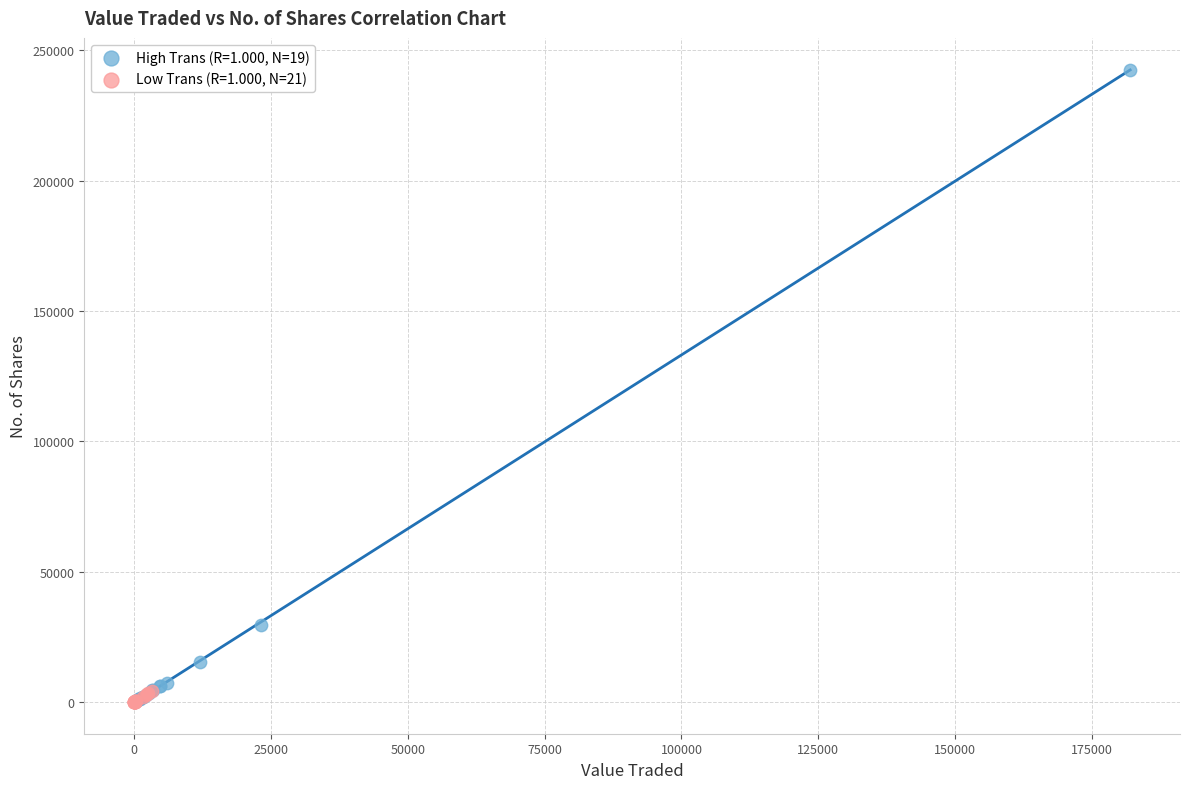

Which series reaches the maximum Y coordinate?

High Trans (R=1.000, N=19)